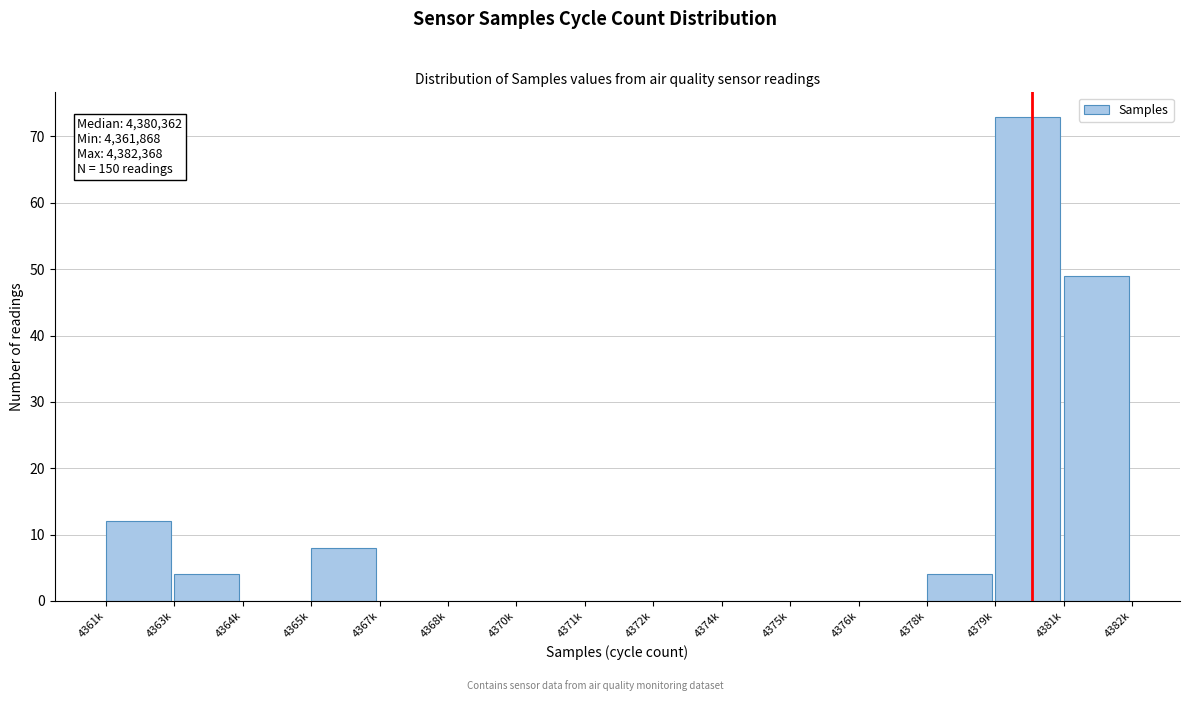

Reading left to right, extract all data points from this chart.

4361k=12	4363k=4	4364k=0	4365k=8	4367k=0	4368k=0	4370k=0	4371k=0	4372k=0	4374k=0	4375k=0	4376k=0	4378k=4	4379k=73	4381k=49